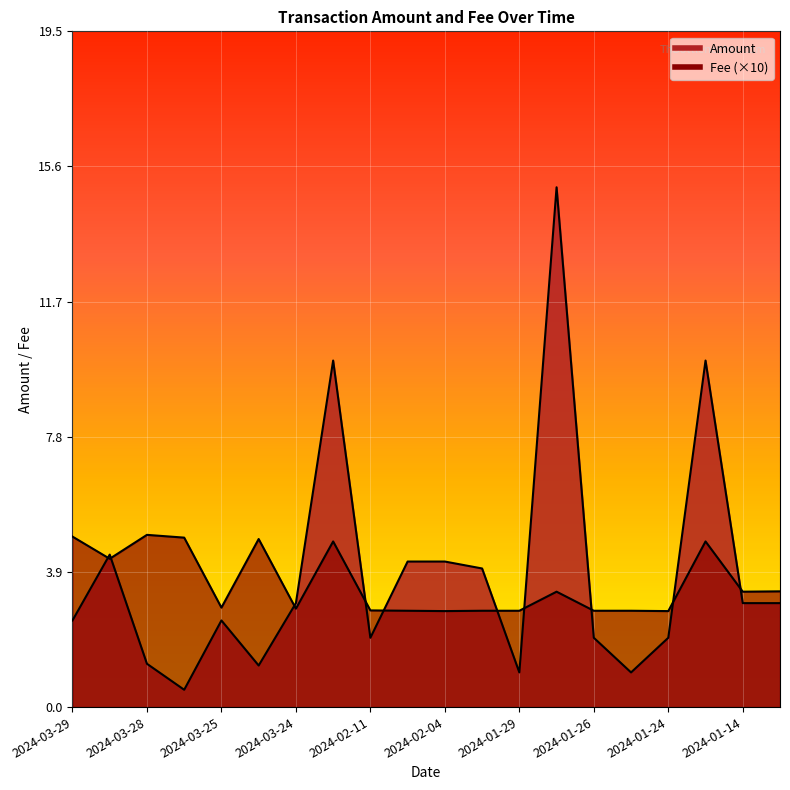

Where does the Fee series first go above 3?

2024-03-29